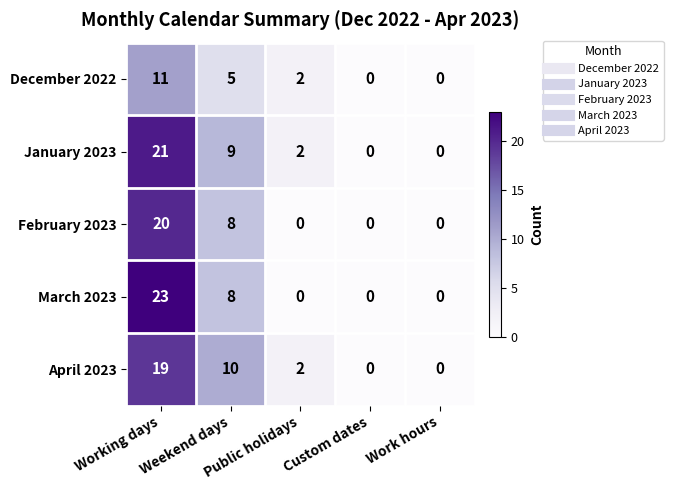

Count the February 2023 values in the range 0 to 8.

4